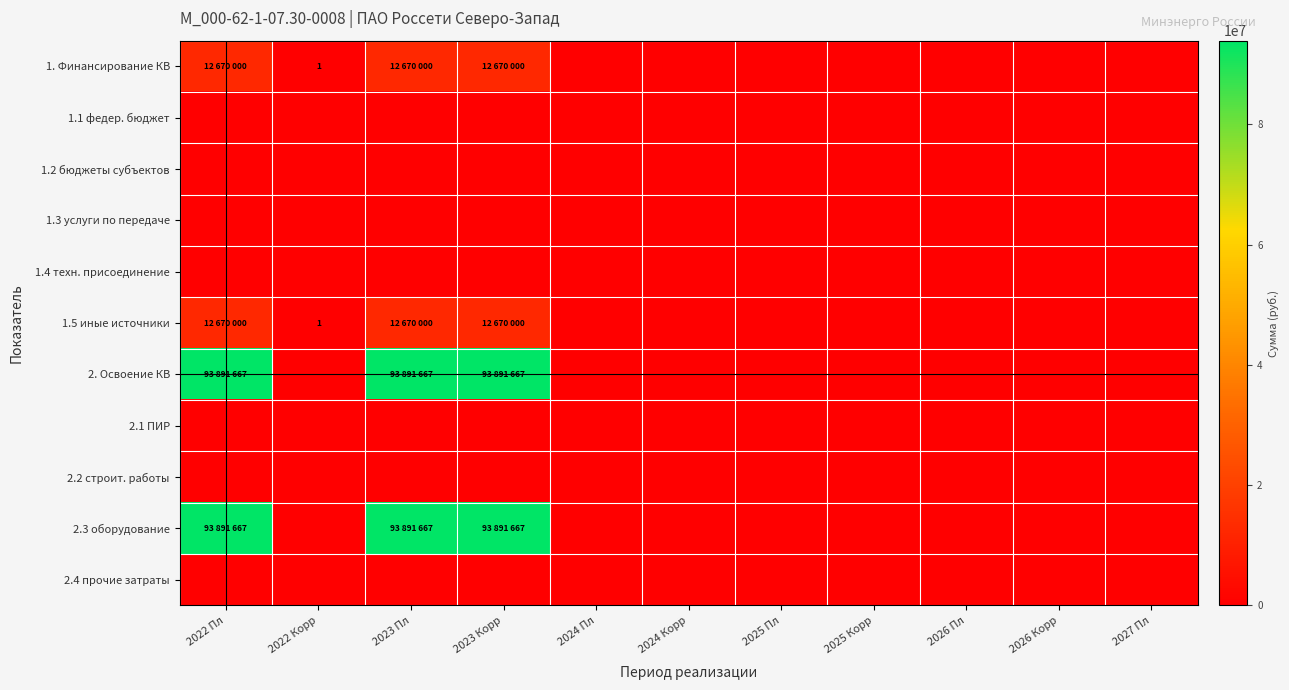

The value of 1.5 иные источники at 2022 Корр is 1. True or false?

True